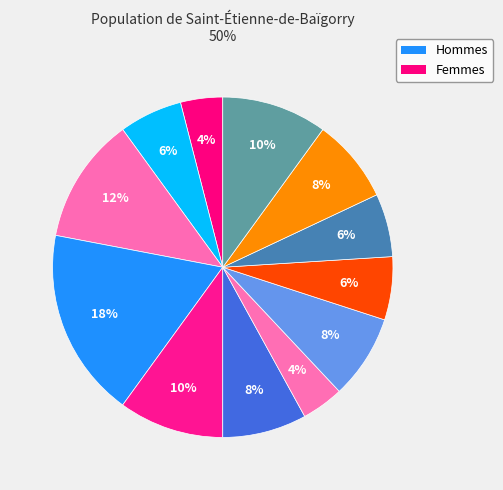

How many slices are in this pie chart?

12